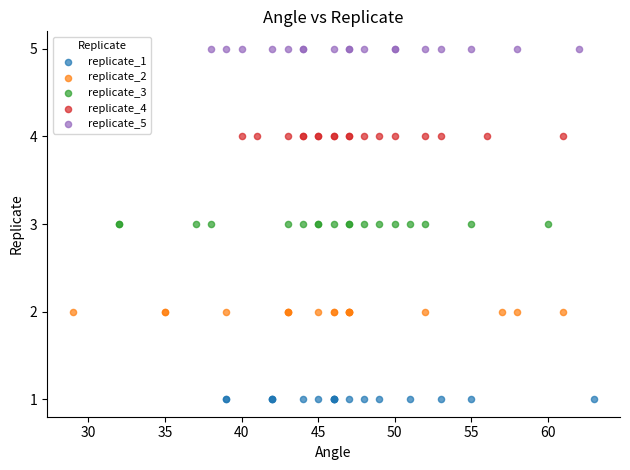

What are all the series names shown in the legend?

replicate_1, replicate_2, replicate_3, replicate_4, replicate_5